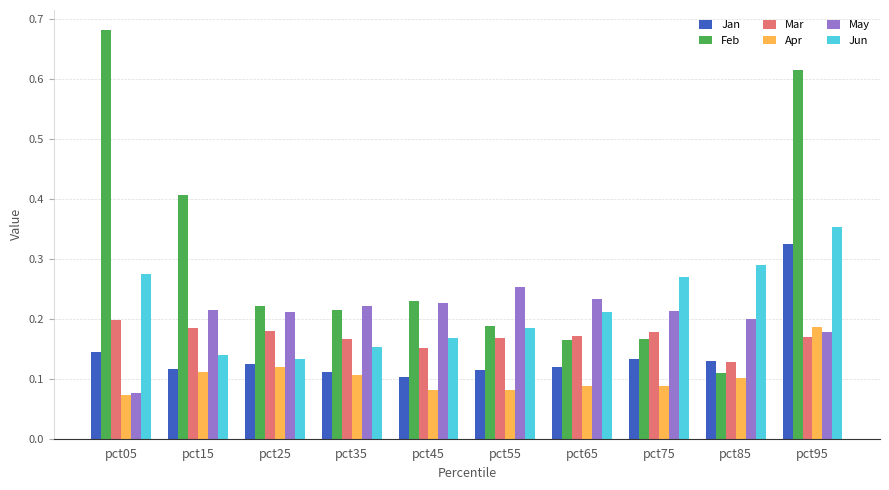

Which series has the widest spread of values?

Feb